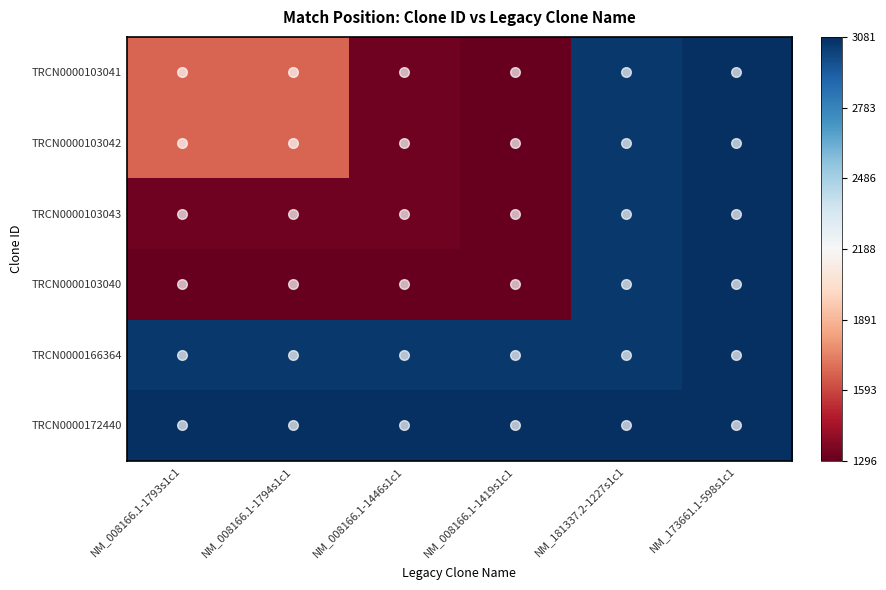

Between NM_008166.1-1793s1c1 and NM_008166.1-1419s1c1, which is larger?

NM_008166.1-1793s1c1